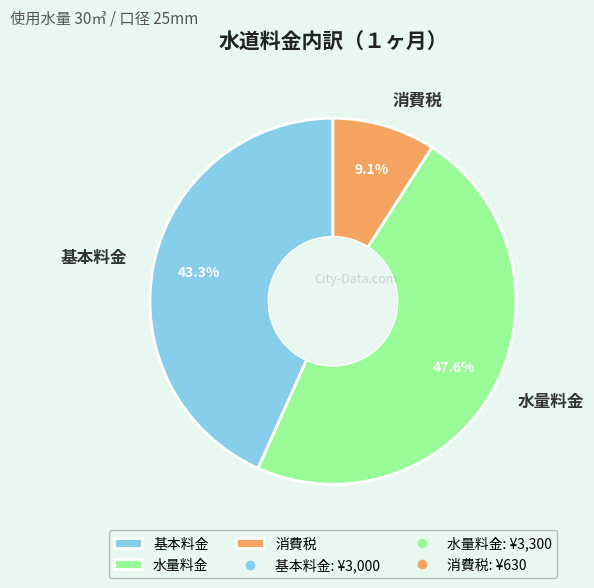

Is there a majority slice in this chart?

No